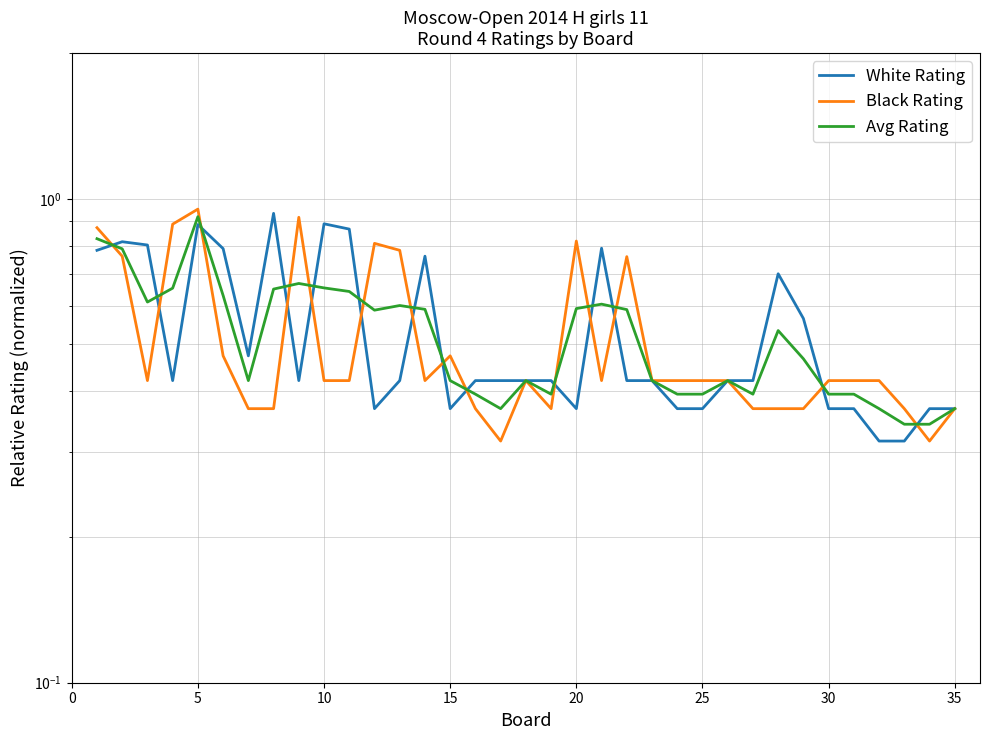

How many intersections are there between Black Rating and Avg Rating?

14